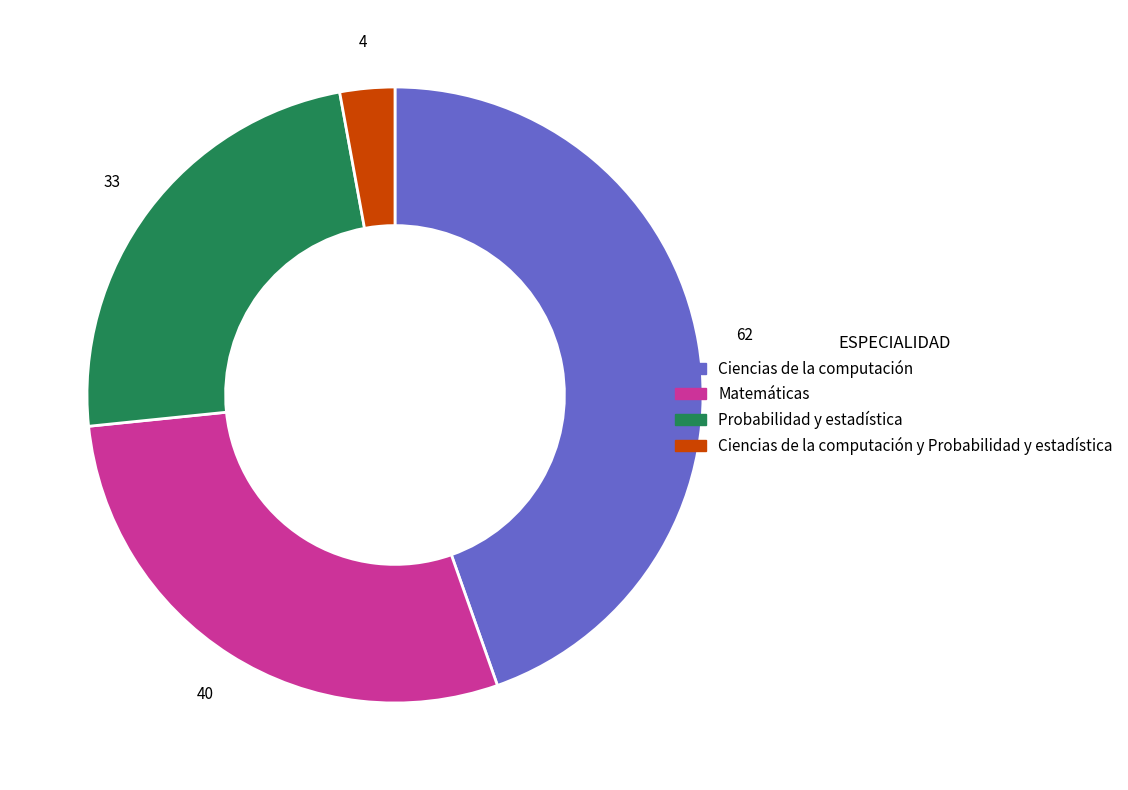

Is there any slice that represents more than half of the pie?

No